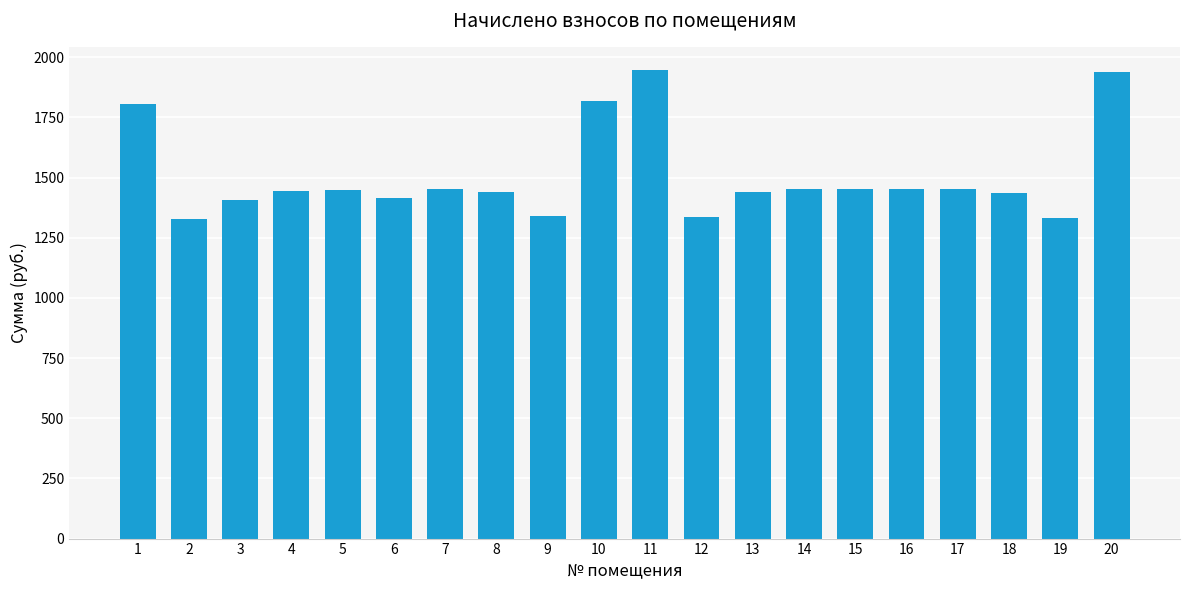

What is the sum of all values?

30113.8